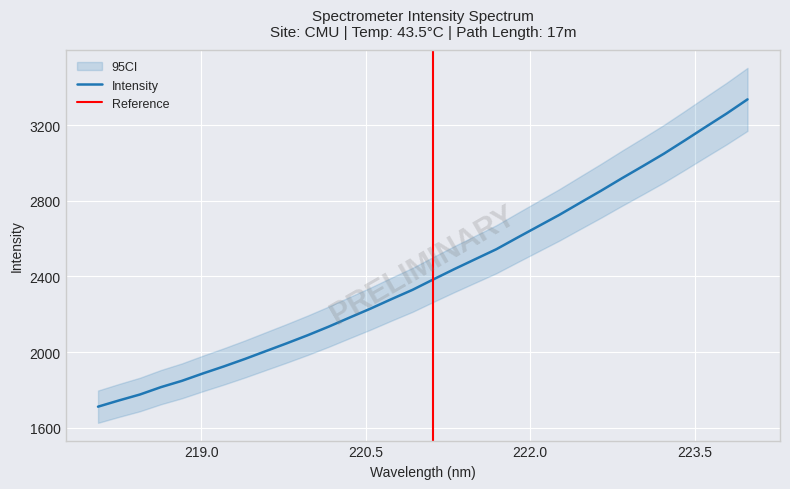

The chart shows a value of 1743.6 at 218.2508. True or false?

True